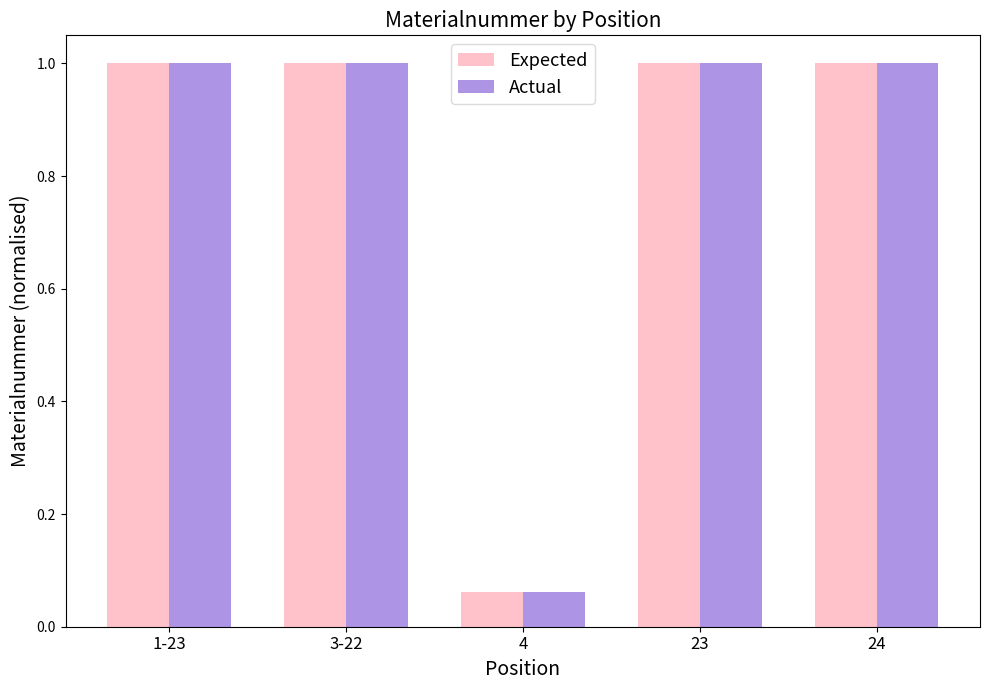

What is the value of the Actual bar at the 2nd from the left?

1.0